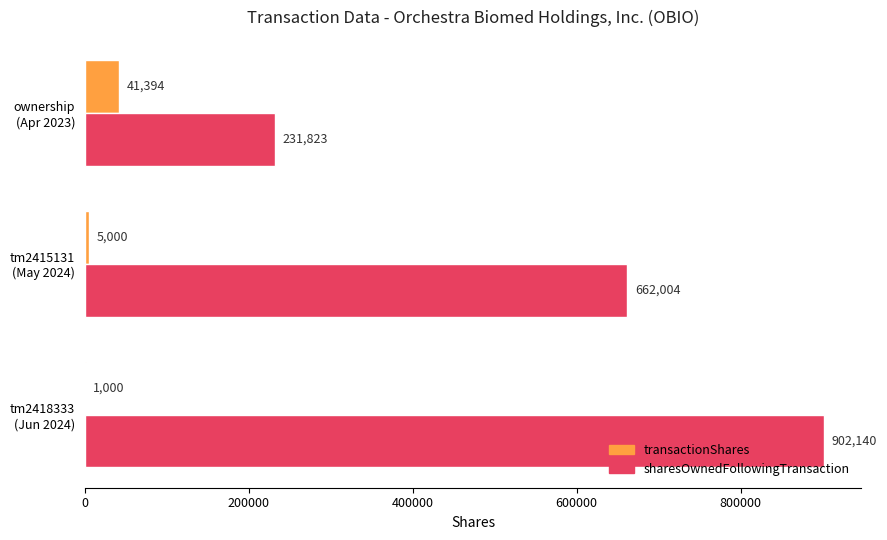

What is the highest value of the sharesOwnedFollowingTransaction series?

902140